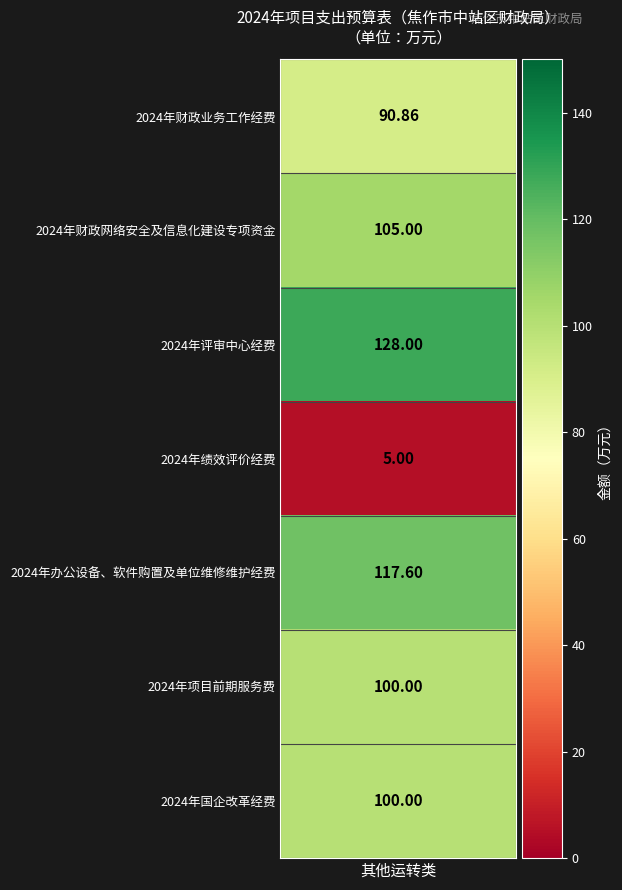

What value does the data have at 2024年办公设备、软件购置及单位维修维护经费?

117.6